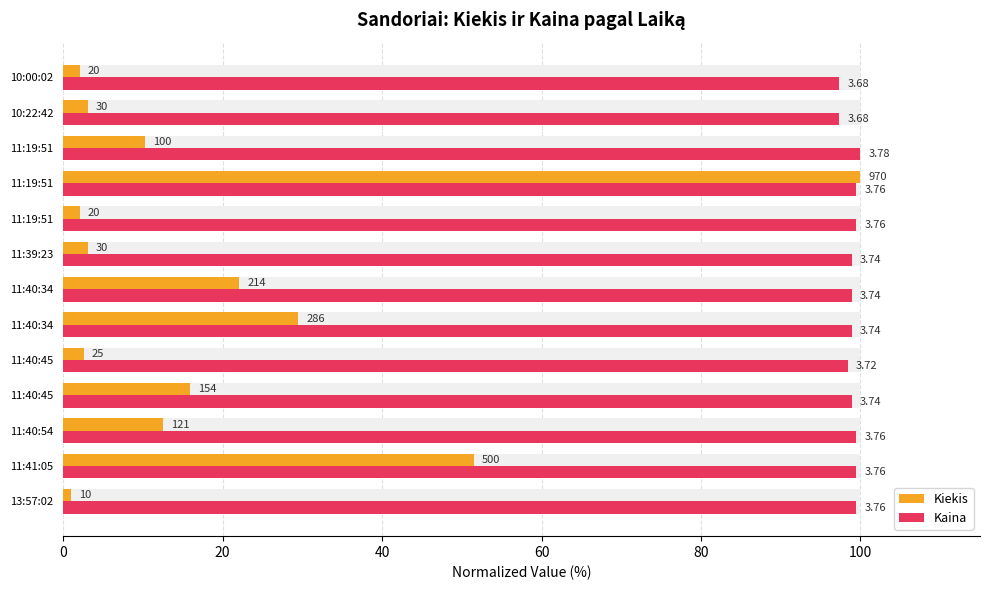

What is the difference between the highest and lowest values at 11:40:54?

87.0